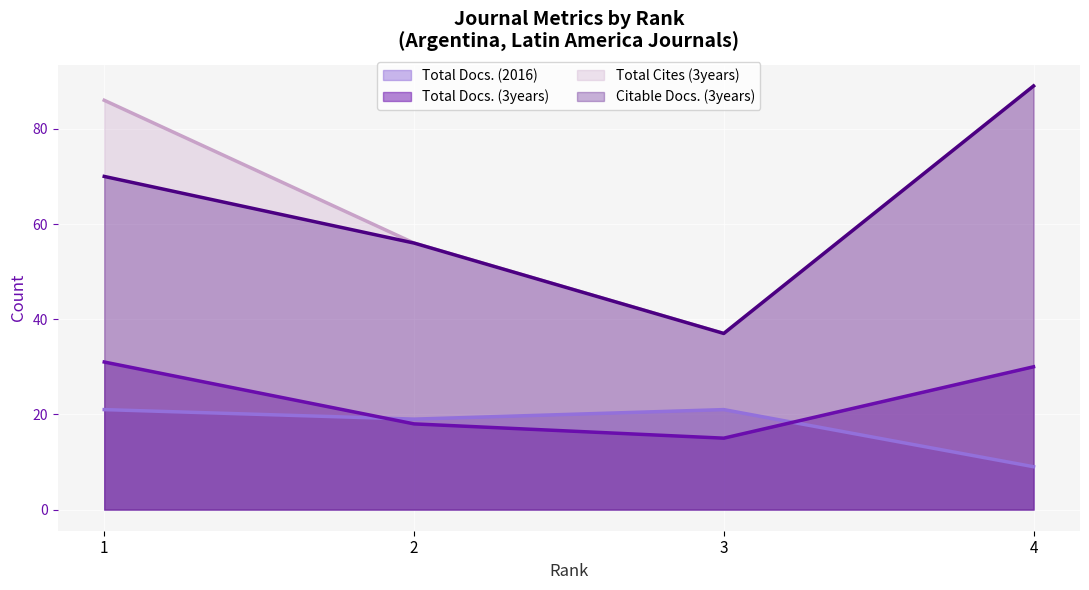

What is the value of the Total Docs. (2016) point at the 3rd from the left?

21